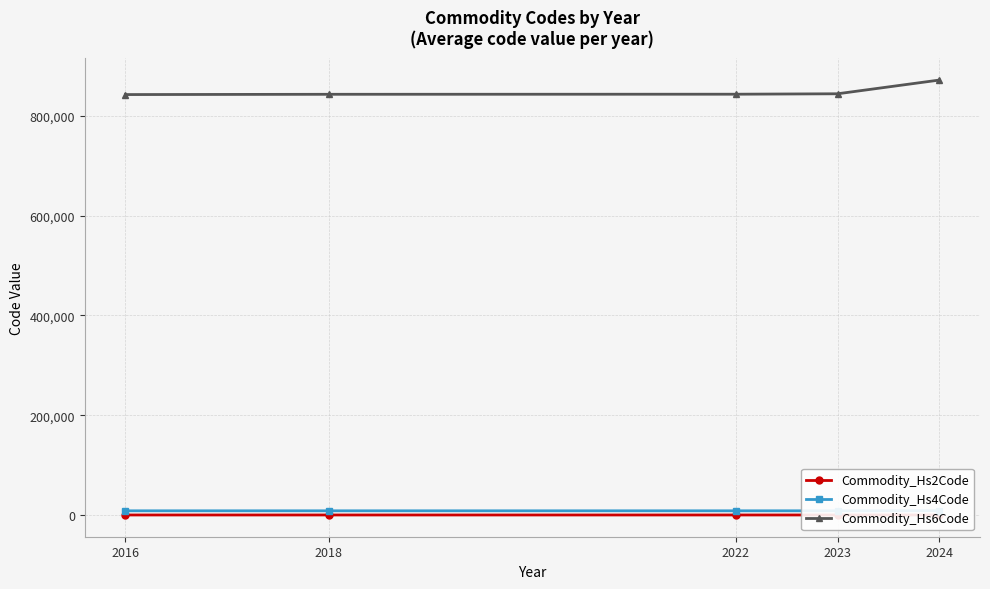

Does the chart display data point markers on the line(s)?

Yes